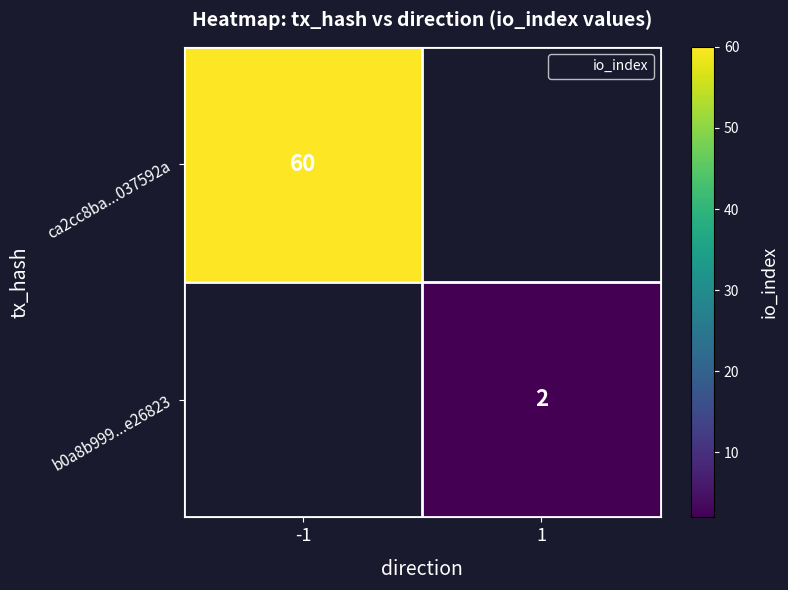

What is the approximate value of ca2cc8ba...037592a at -1?

60.0